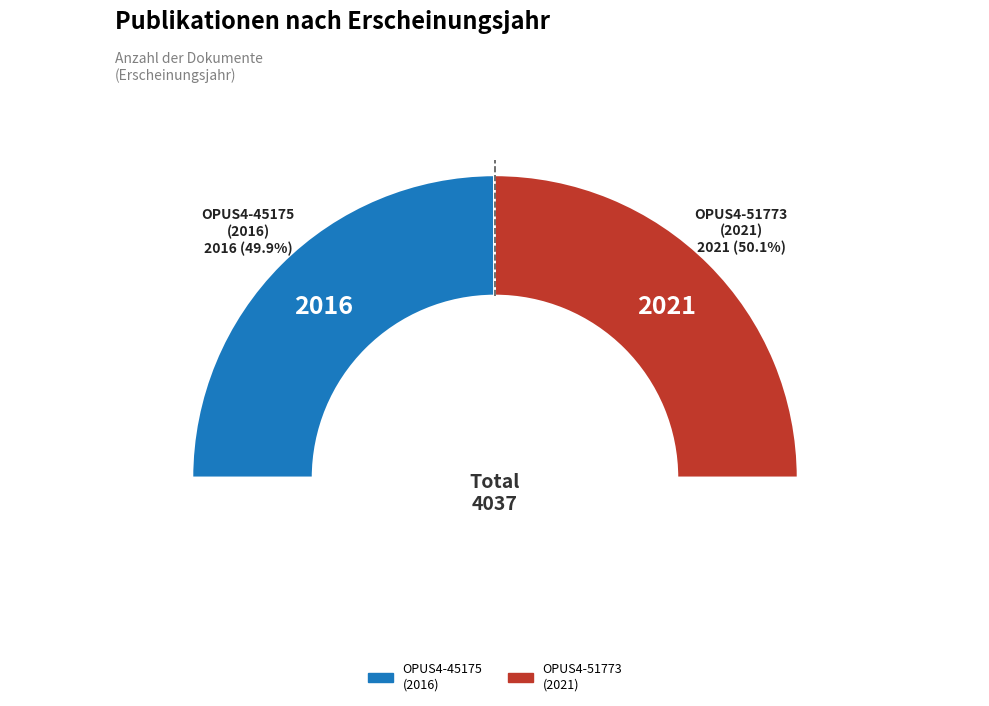

To the nearest percent, what portion does OPUS4-45175
(2016) represent?

50%